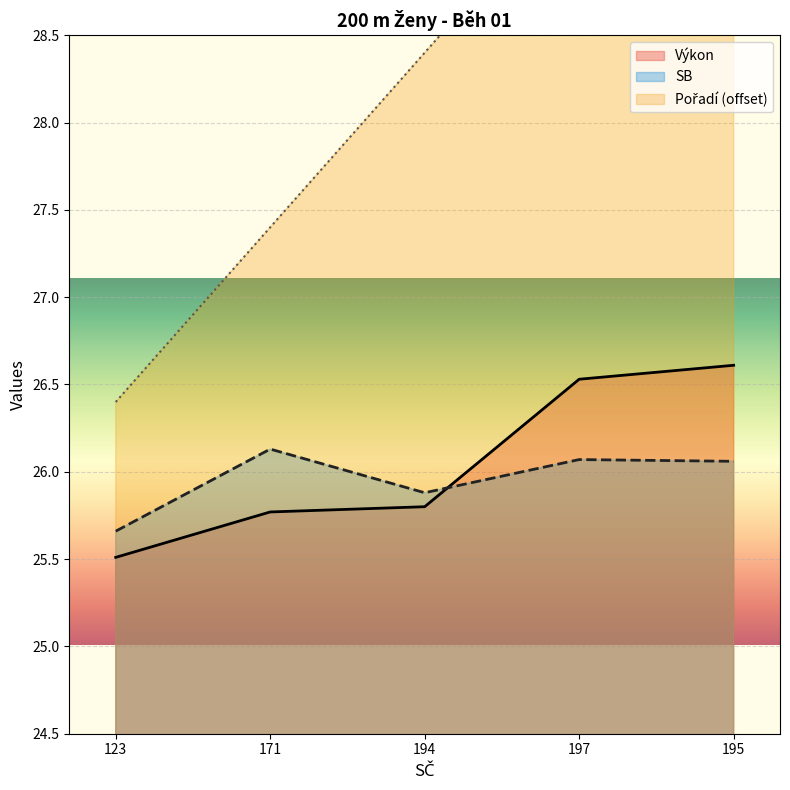

The Výkon series shows 42.0 at 194. True or false?

False